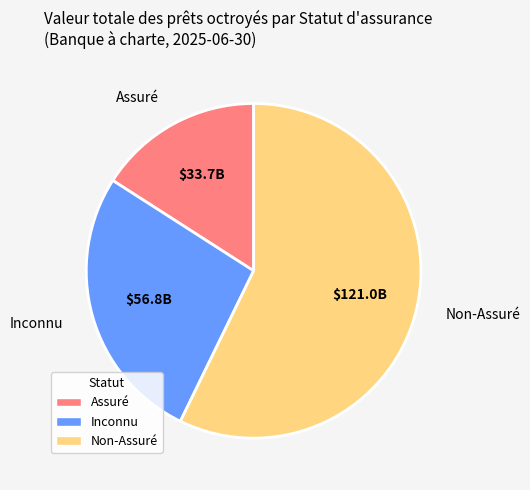

Does Inconnu account for over 50% of the chart?

No